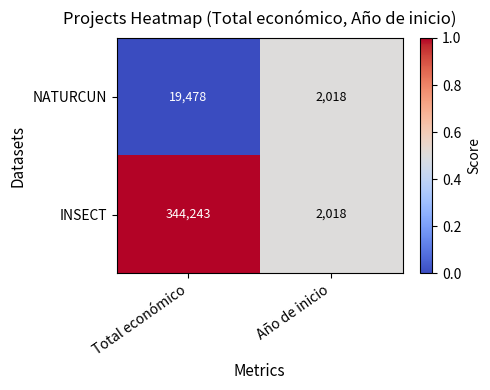

Where is INSECT nearest to the value 173130?

Año de inicio